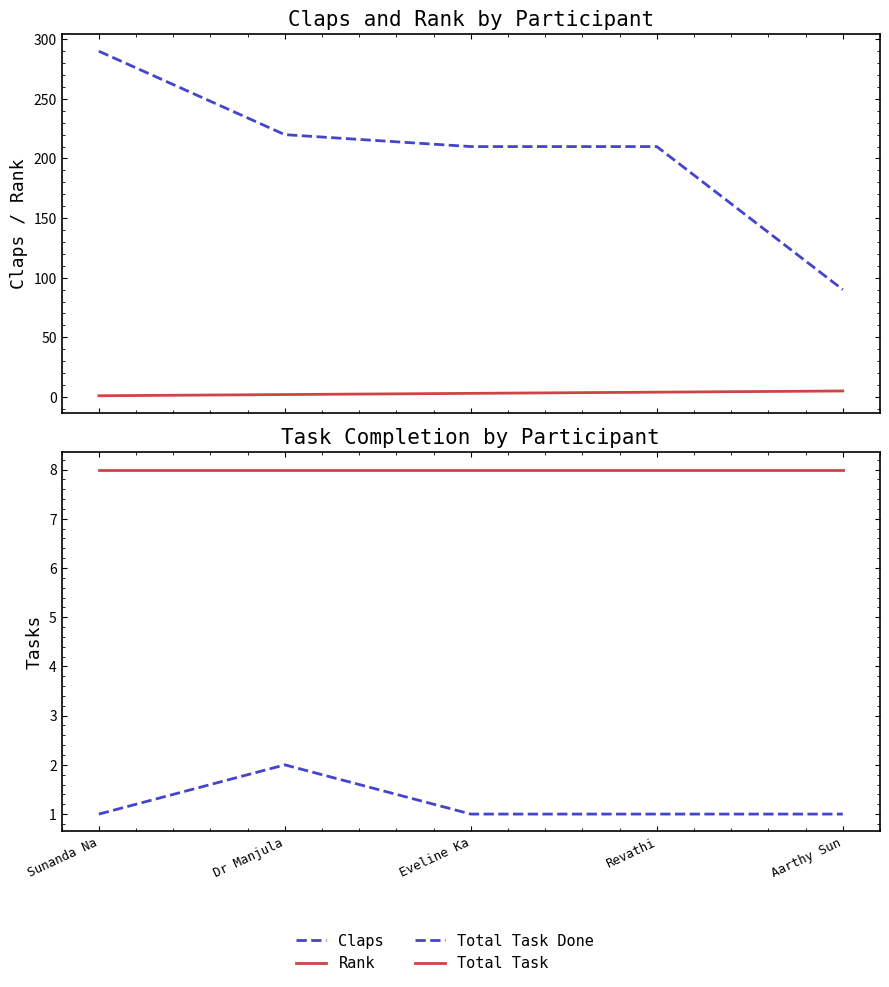

Between Eveline Ka and Revathi, which series saw the biggest shift?

Rank